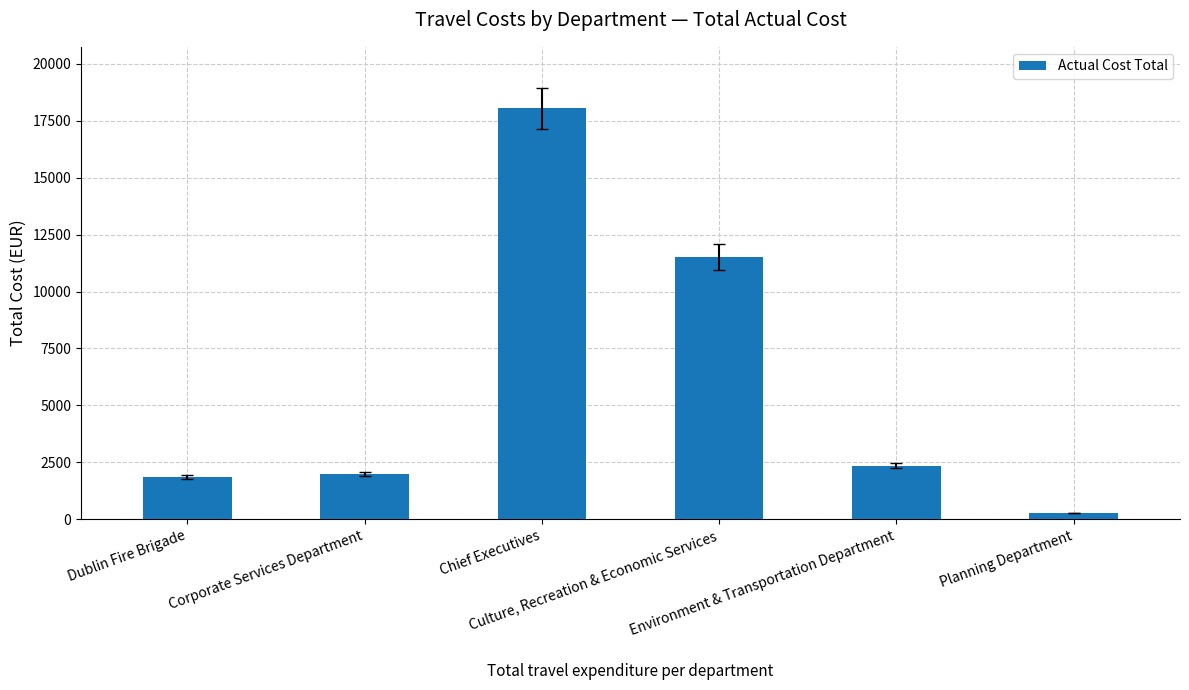

What is the value of the 1st bar from the left?

1868.4